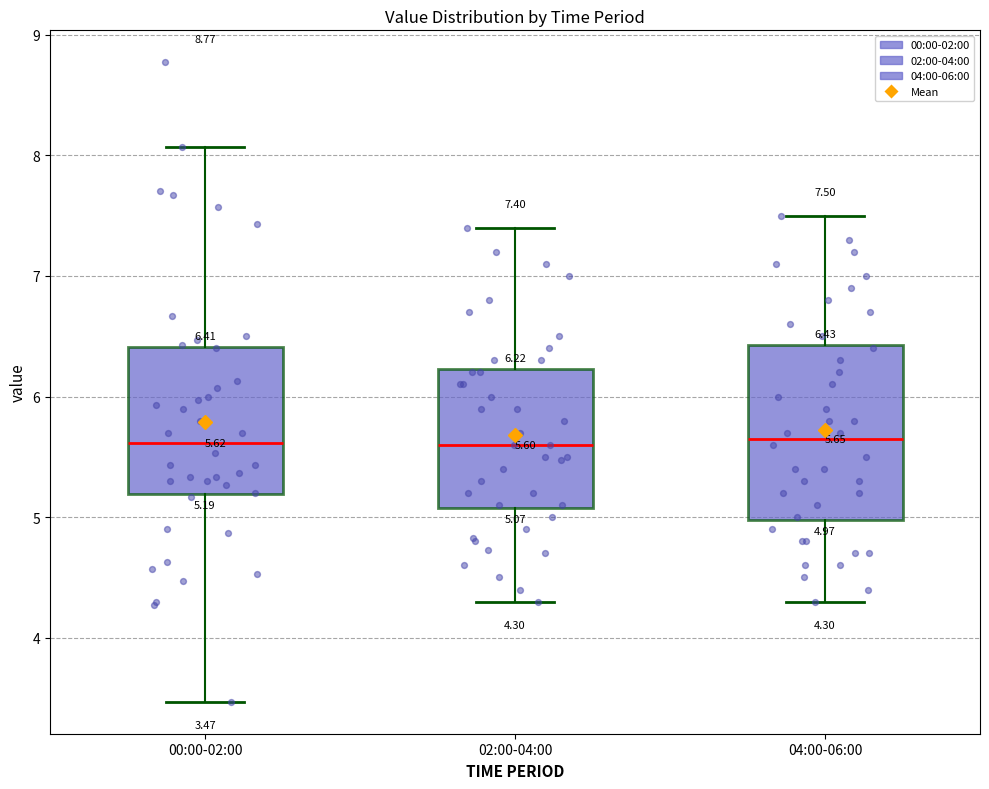

Comparing the boxes themselves (not the whiskers), which one is the tallest?

04:00-06:00